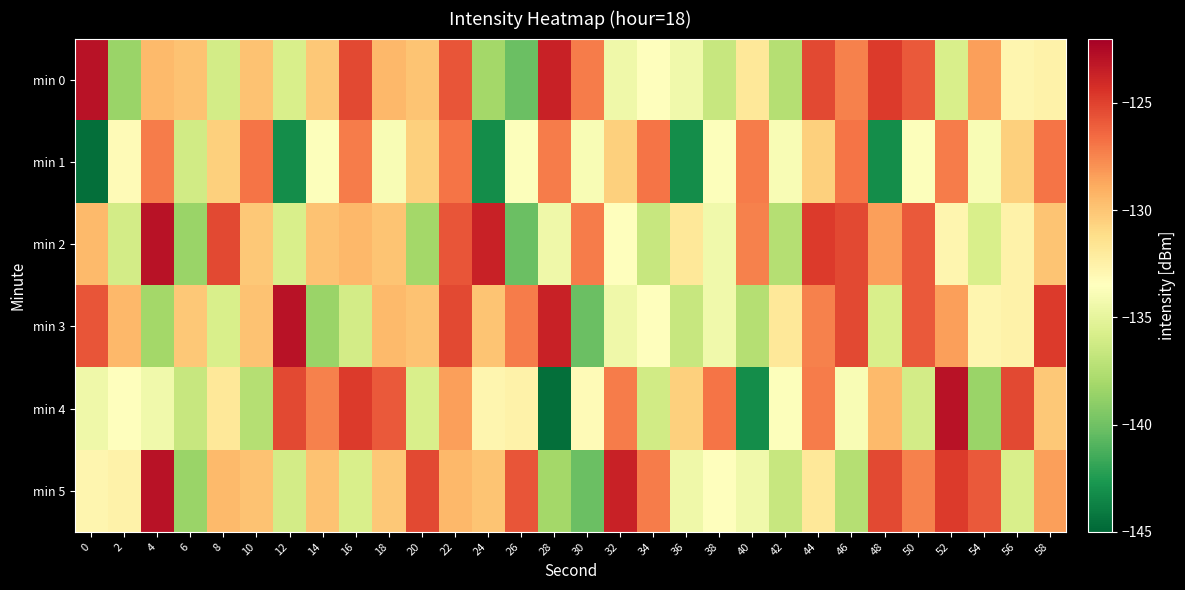

How many series are shown in this chart?

6